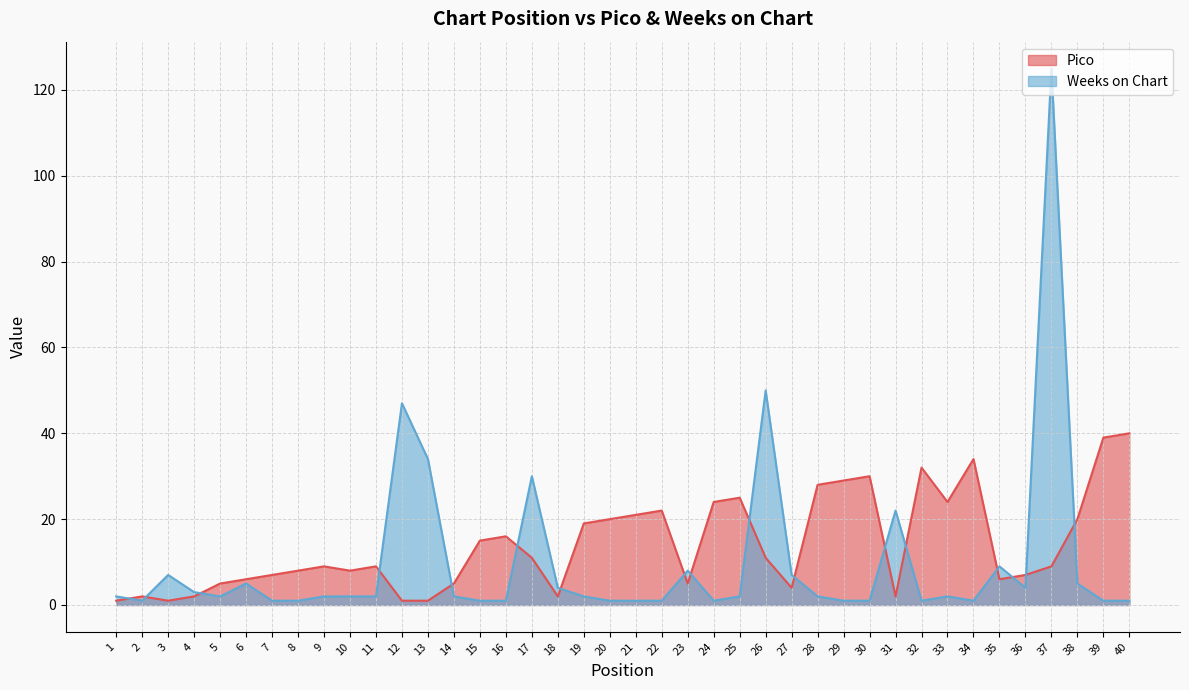

Which series has the widest spread of values?

Weeks on Chart